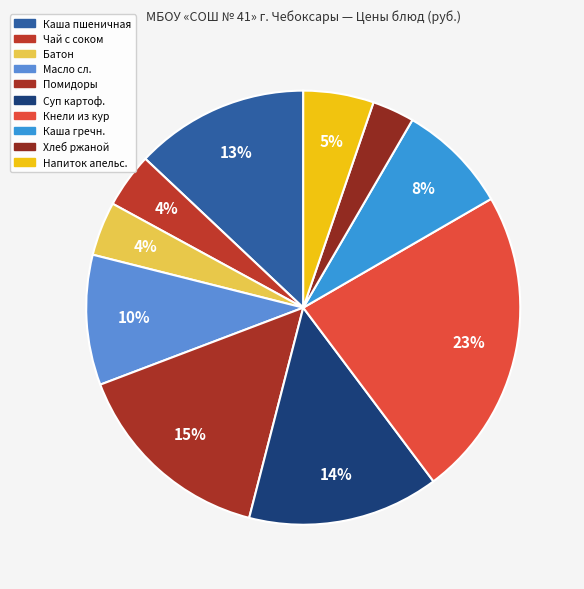

Which slice is the smallest?

Хлеб ржано-пшеничный